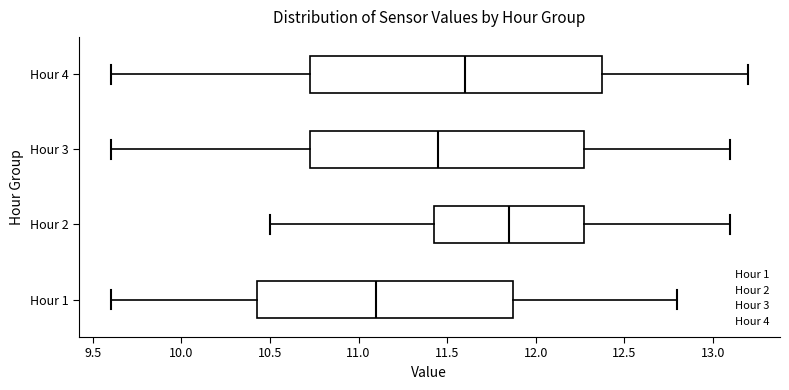

Which box has the furthest to the left median line?

Hour 1